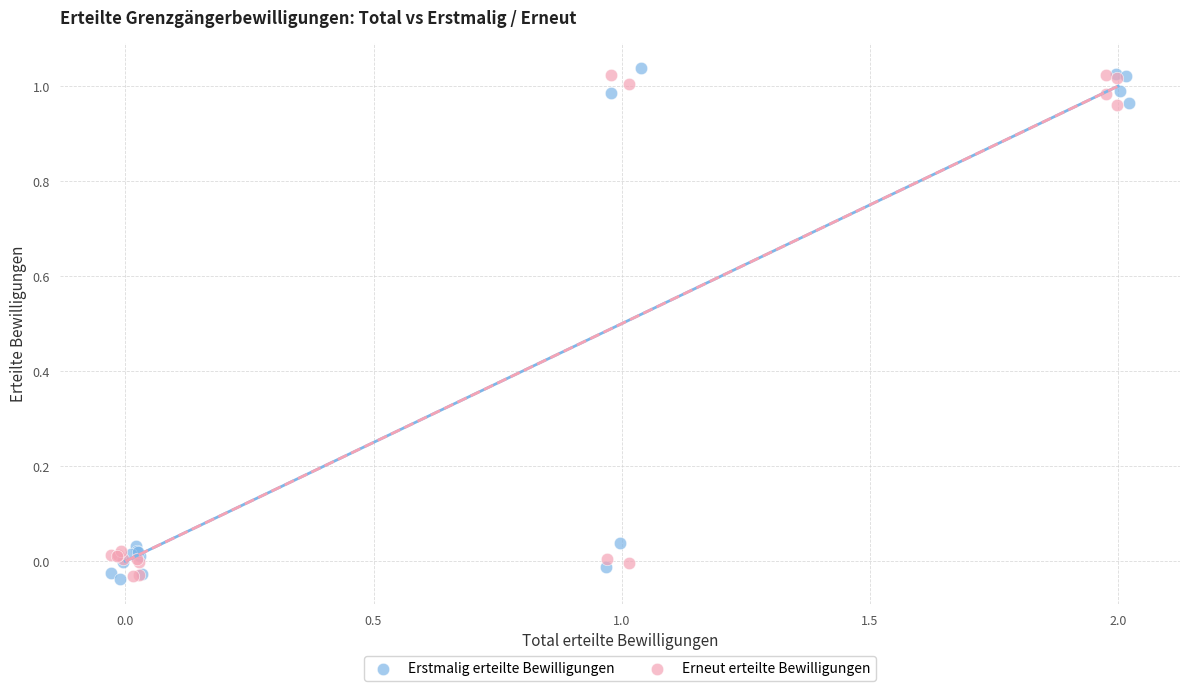

What are all the series names shown in the legend?

Erstmalig erteilte Bewilligungen, Erneut erteilte Bewilligungen